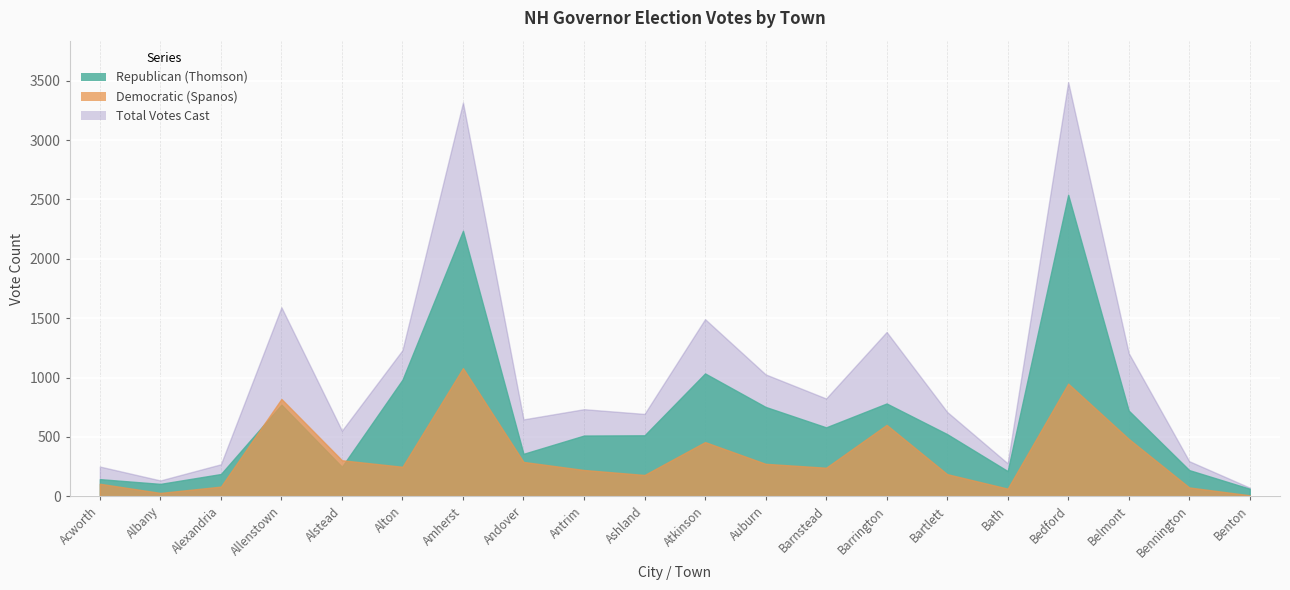

Is the value of Republican (Thomson) at Alexandria greater than the value of Democratic (Spanos) at Alstead?

No